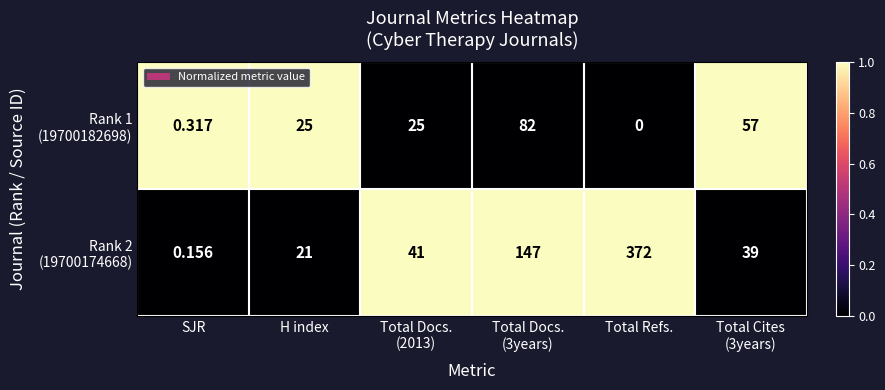

How many distinct data groups are displayed?

2